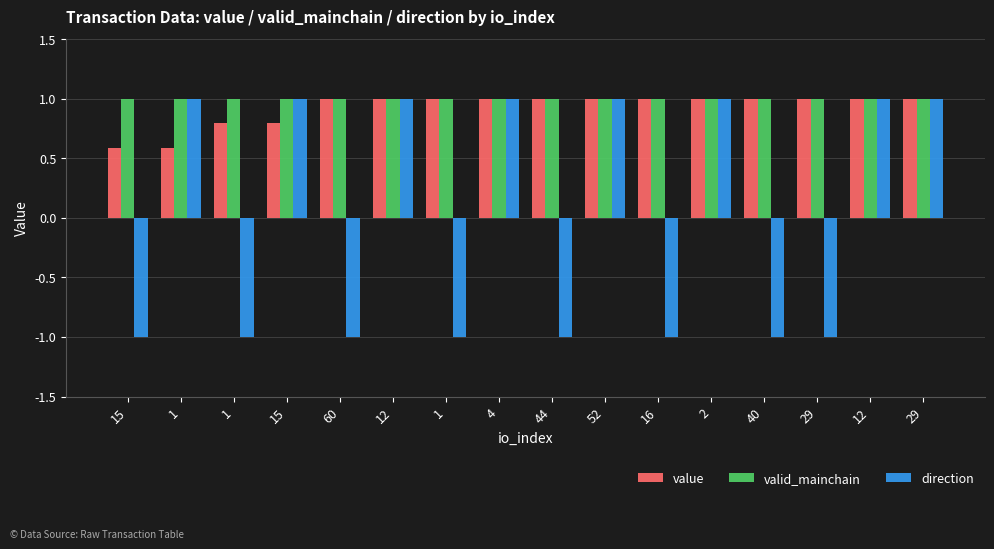

How many bars are there in total?

48